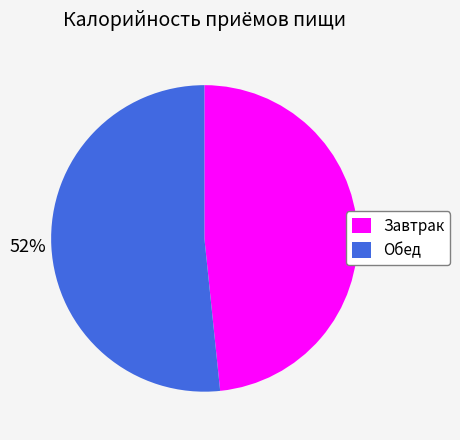

Which category has the smallest portion of the pie?

Завтрак